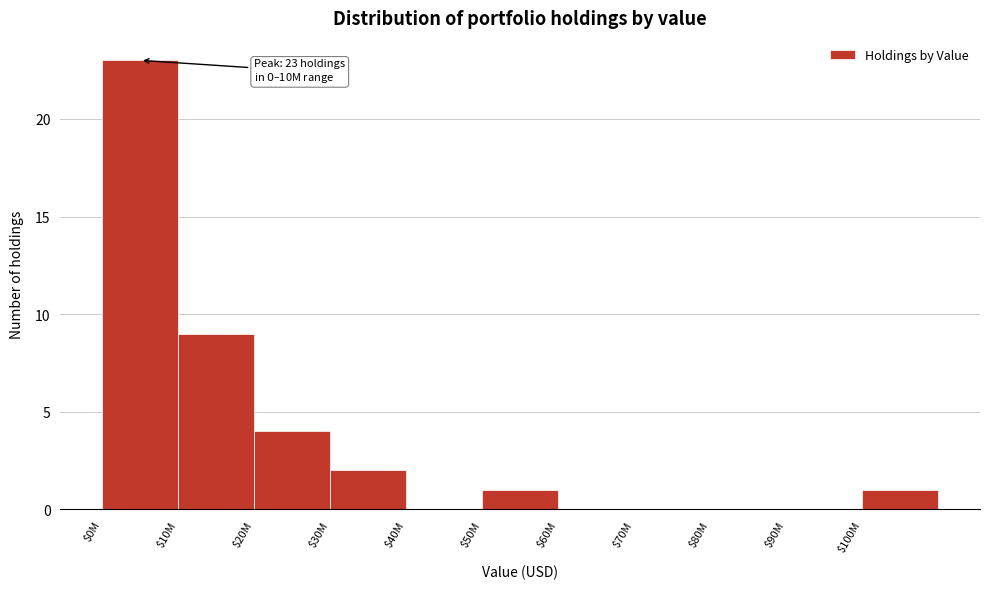

Is it true that the value at $0M is 23?

True